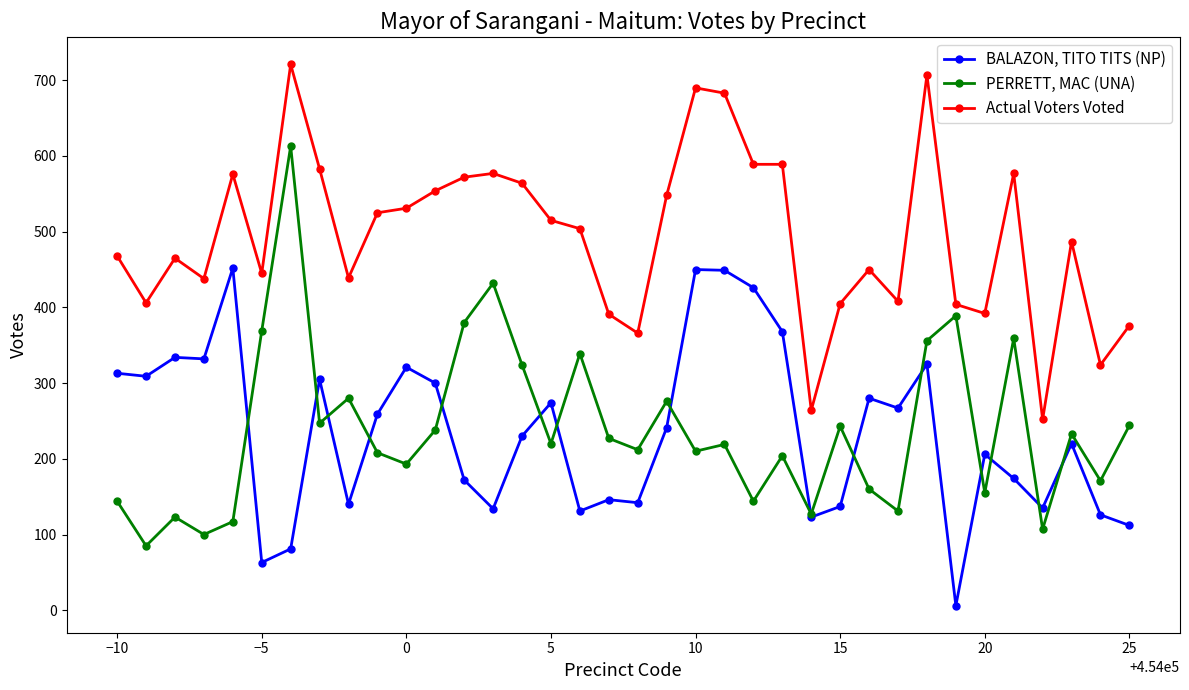

What is the value of the PERRETT, MAC (UNA) point at the 28th from the left?

131